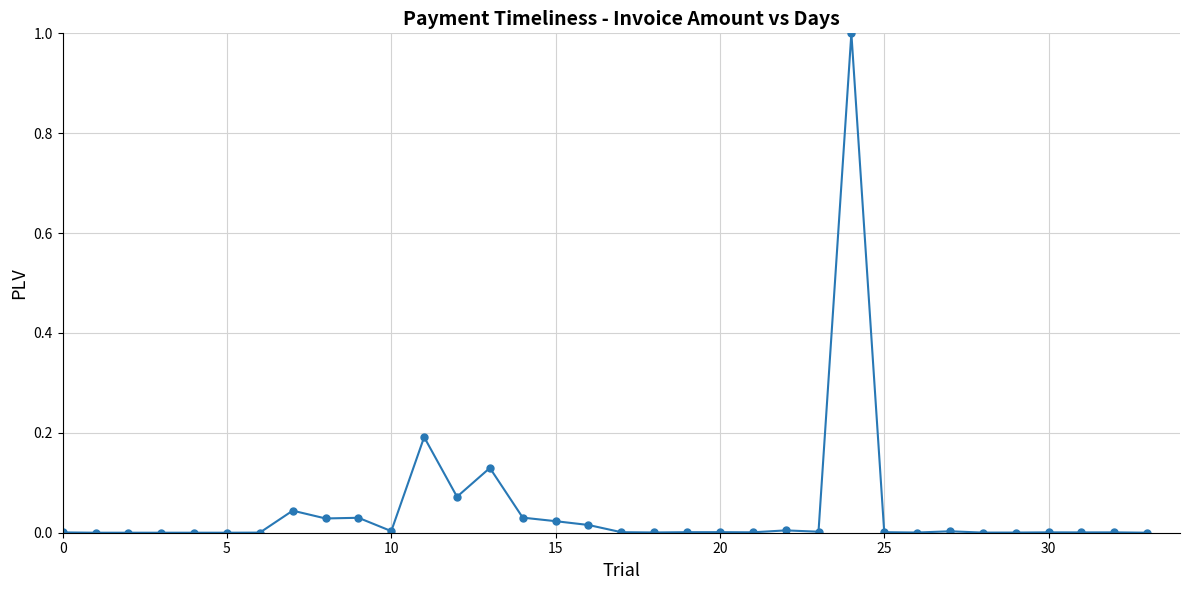

True or false: there are more than 2 points higher than both neighbors.

True